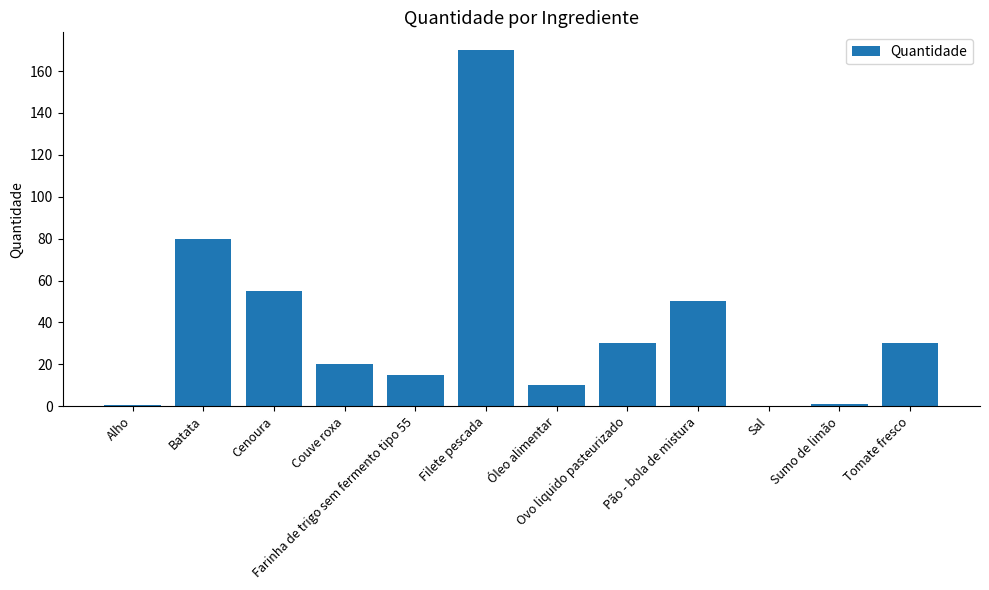

What value does the data have at Cenoura?

55.0